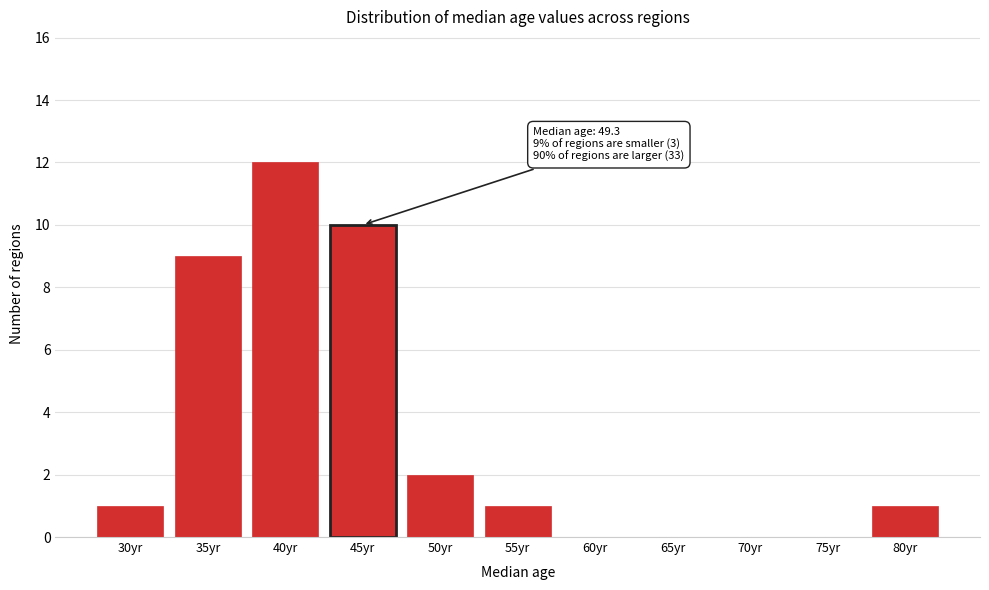

Reading left to right, what are all the values shown in this chart?

30yr=1	35yr=9	40yr=12	45yr=10	50yr=2	55yr=1	60yr=0	65yr=0	70yr=0	75yr=0	80yr=1